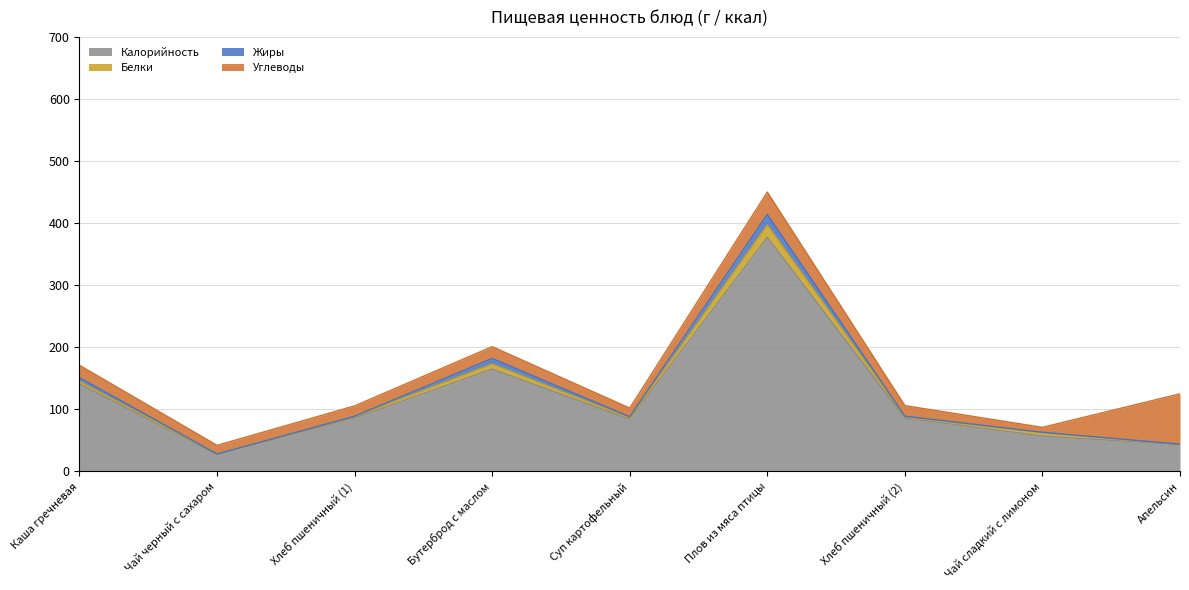

True or false: Углеводы and Жиры intersect in this chart.

False